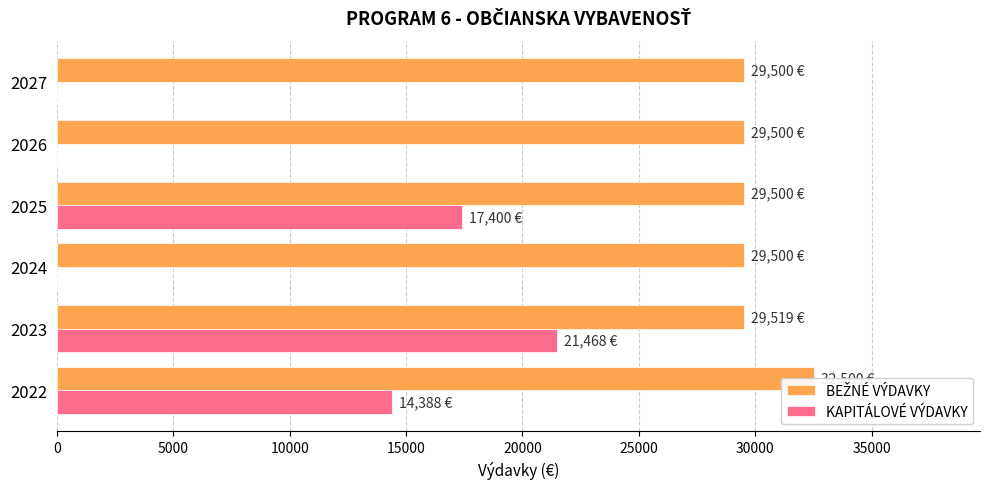

Which series has the largest range (max minus min)?

KAPITÁLOVÉ VÝDAVKY